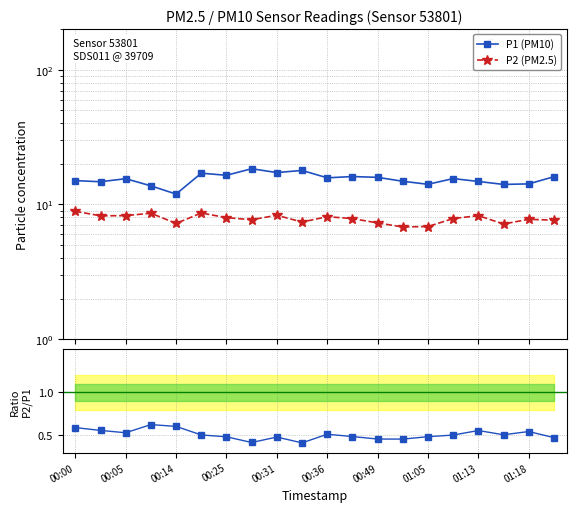

True or false: P2 (PM2.5) has more than 1 points higher than both neighbors.

True